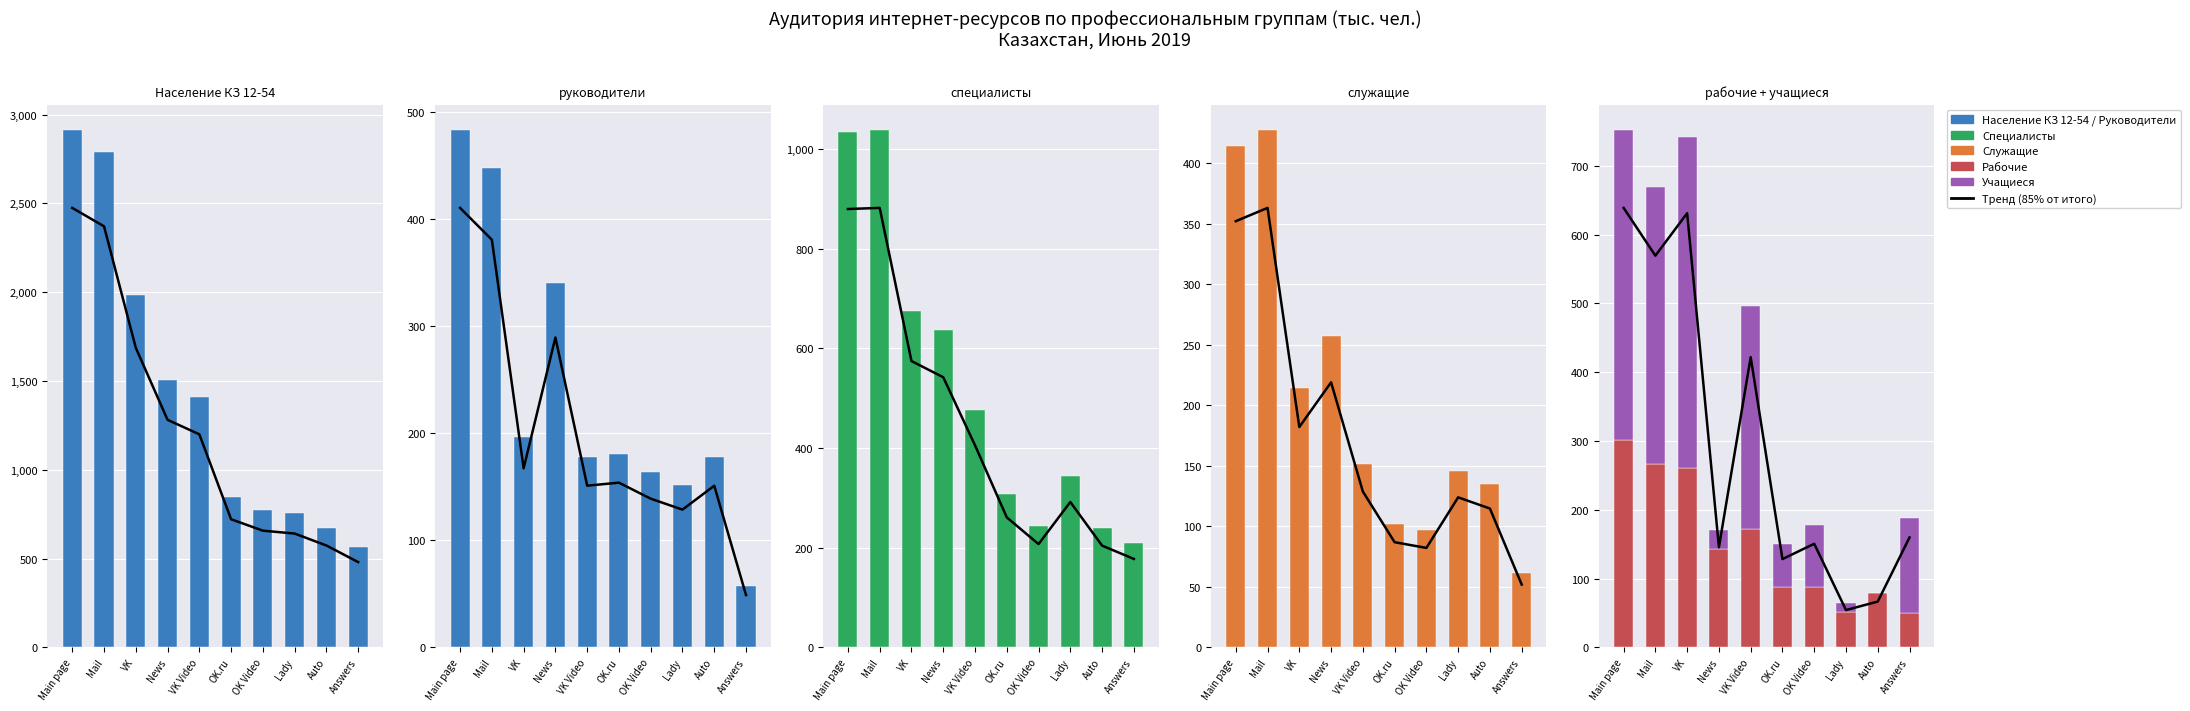

True or false: учащиеся has a value of 134.8 at VK Video.

False